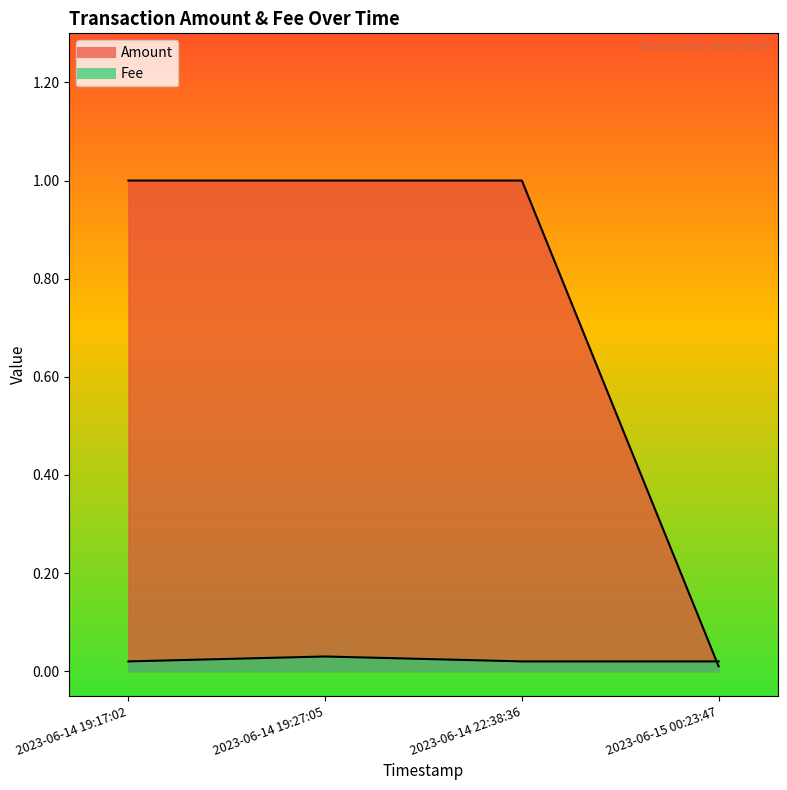

What is the difference between the highest and lowest values at 2023-06-14 22:38:36?

1.0